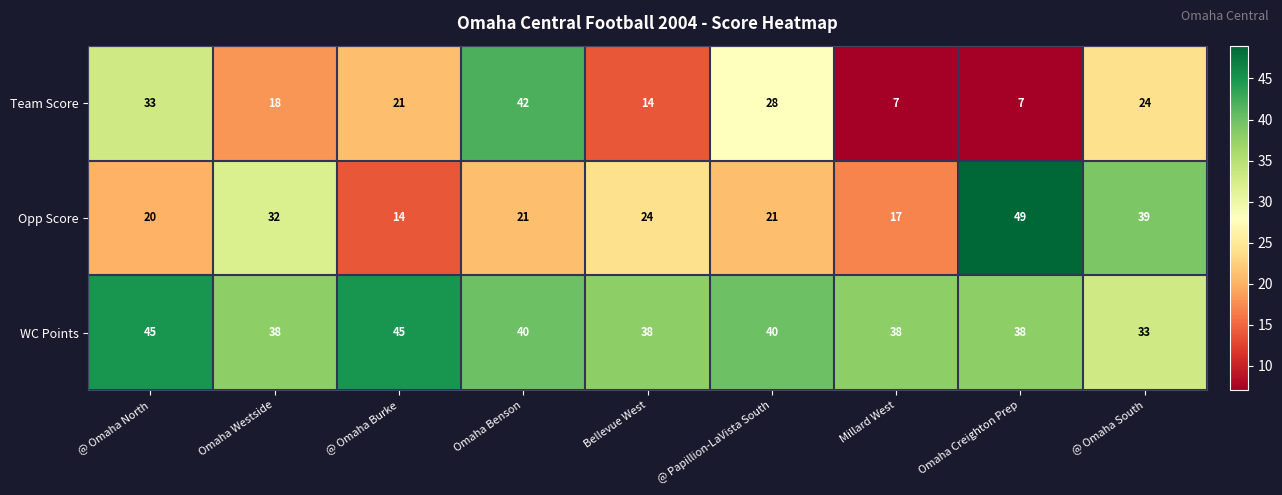

Between @ Omaha Burke and Omaha Creighton Prep, which series saw the biggest shift?

Opp Score